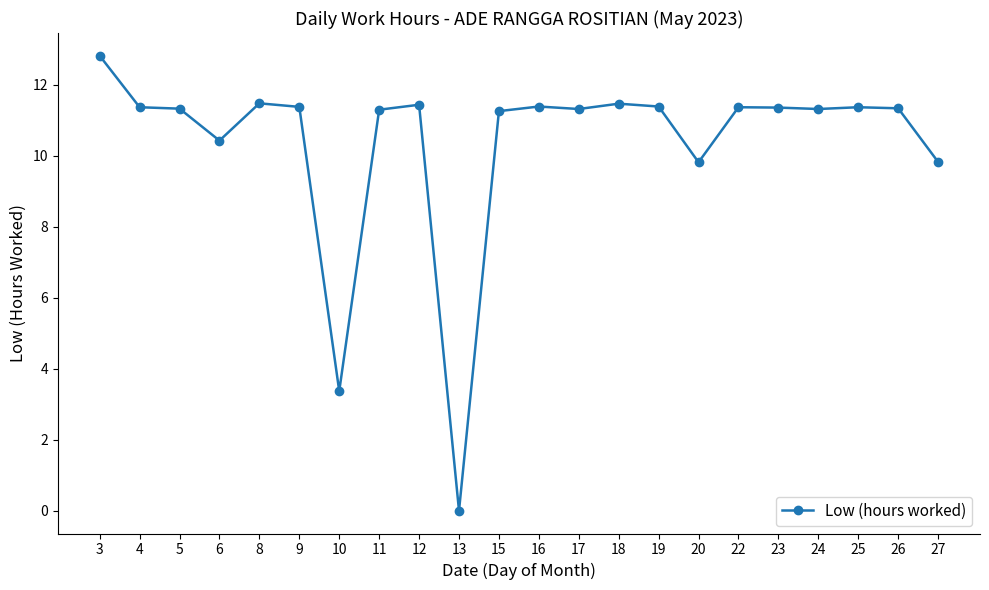

The value at 26 is 11.3. True or false?

True